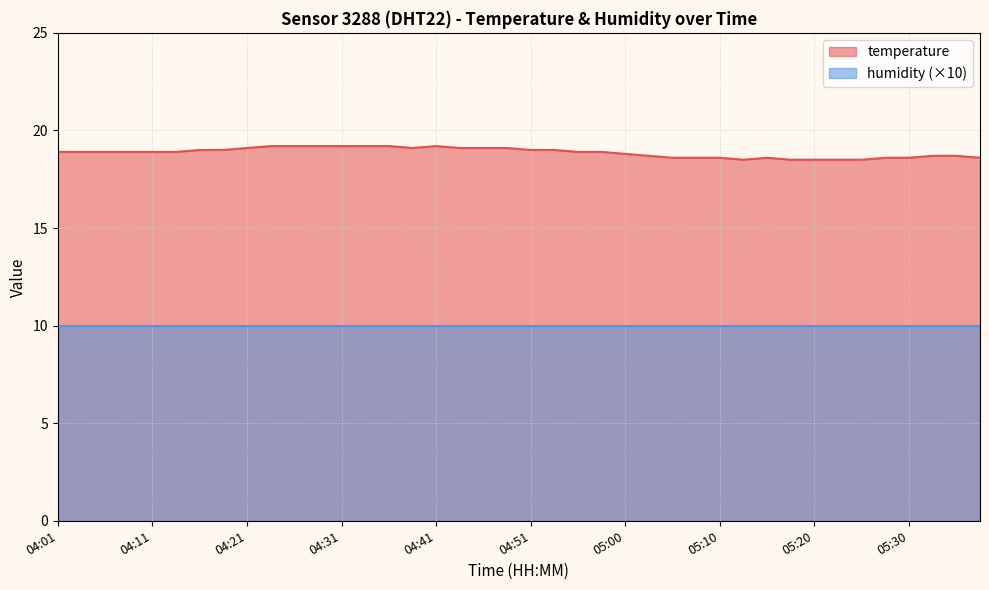

What is the value of the 10th point from the left?

19.2